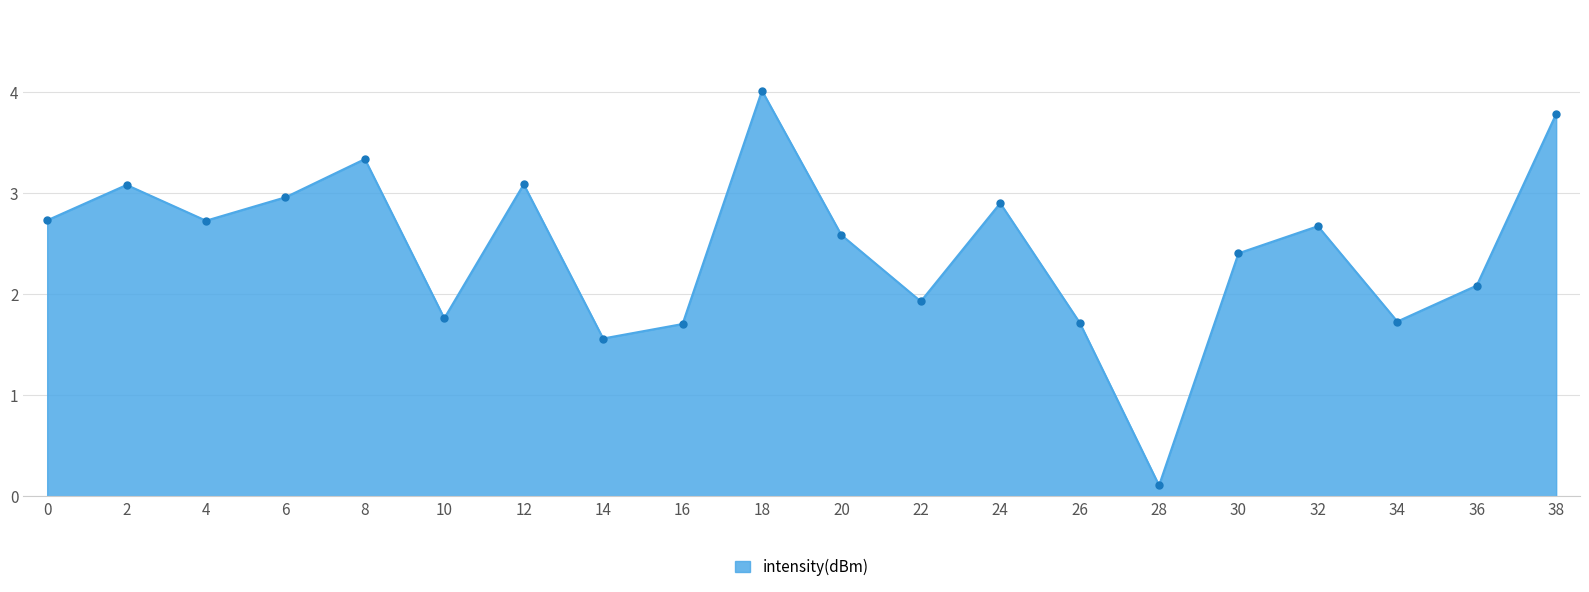

True or false: the data shows 1.4 at 36.

False